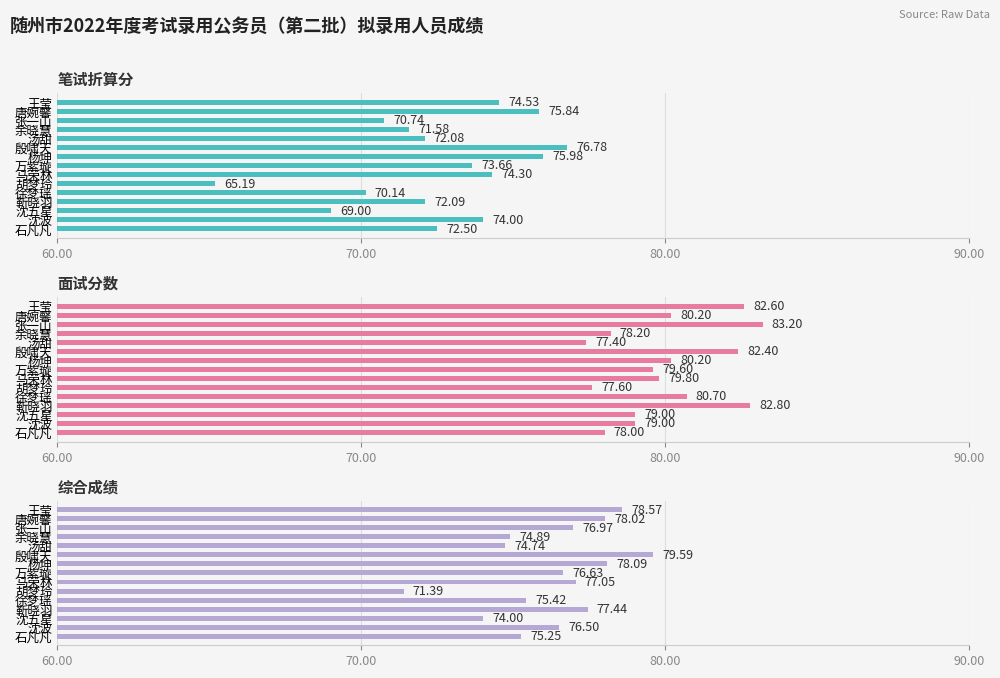

Are the bars horizontal?

Yes